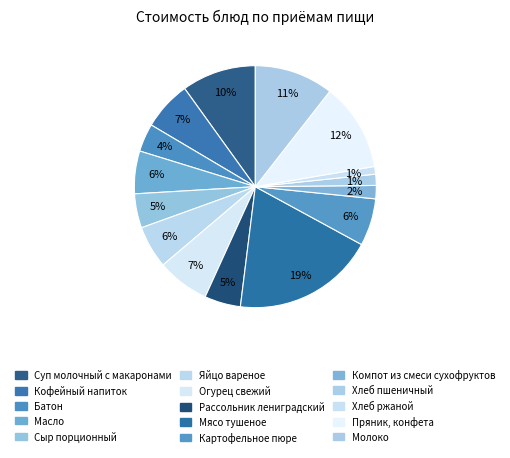

How many slices are in this pie chart?

15